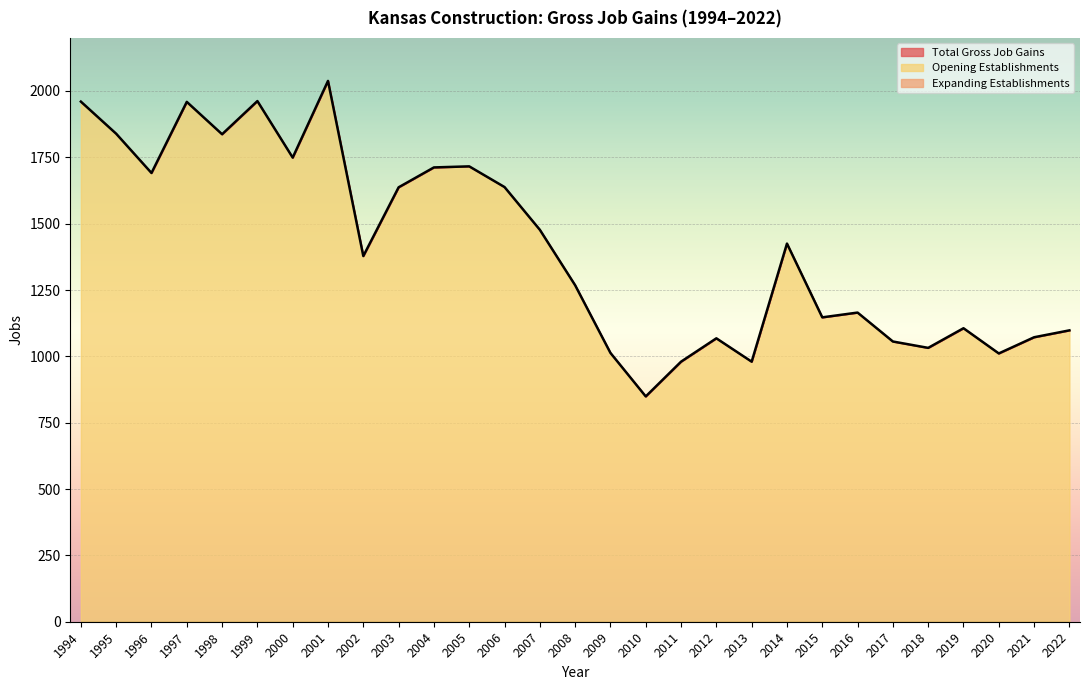

Which series has the widest spread of values?

Total Gross Job Gains